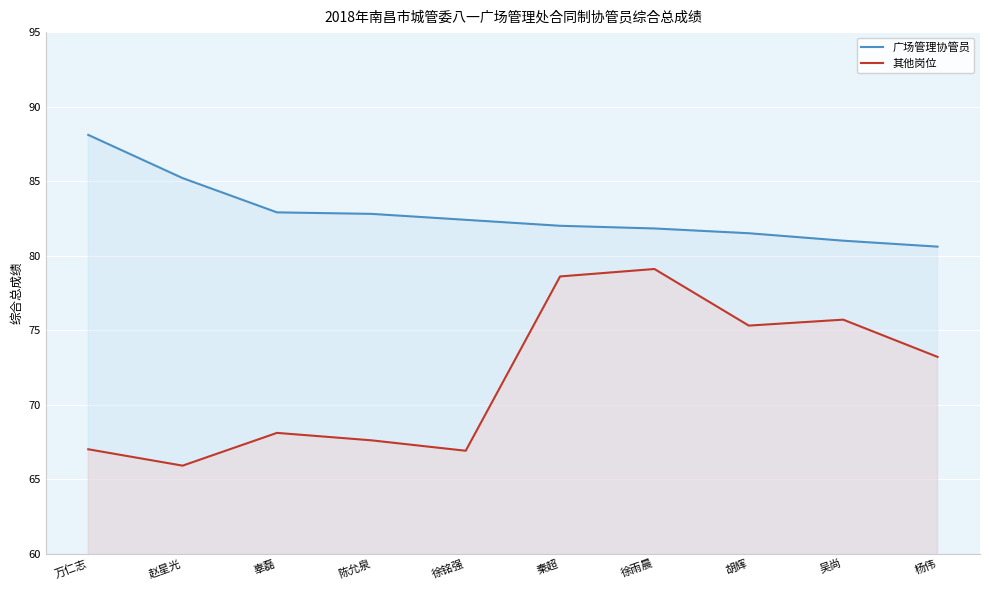

Is it true that 其他岗位 equals 75.7 at 吴尚?

True